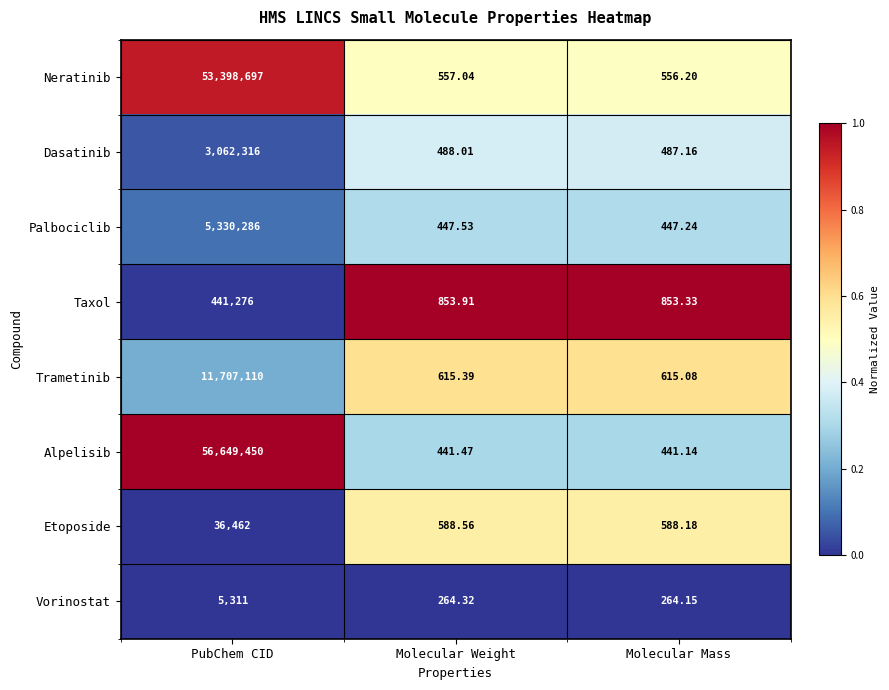

Which label corresponds to the smallest value in the chart?

Molecular Mass